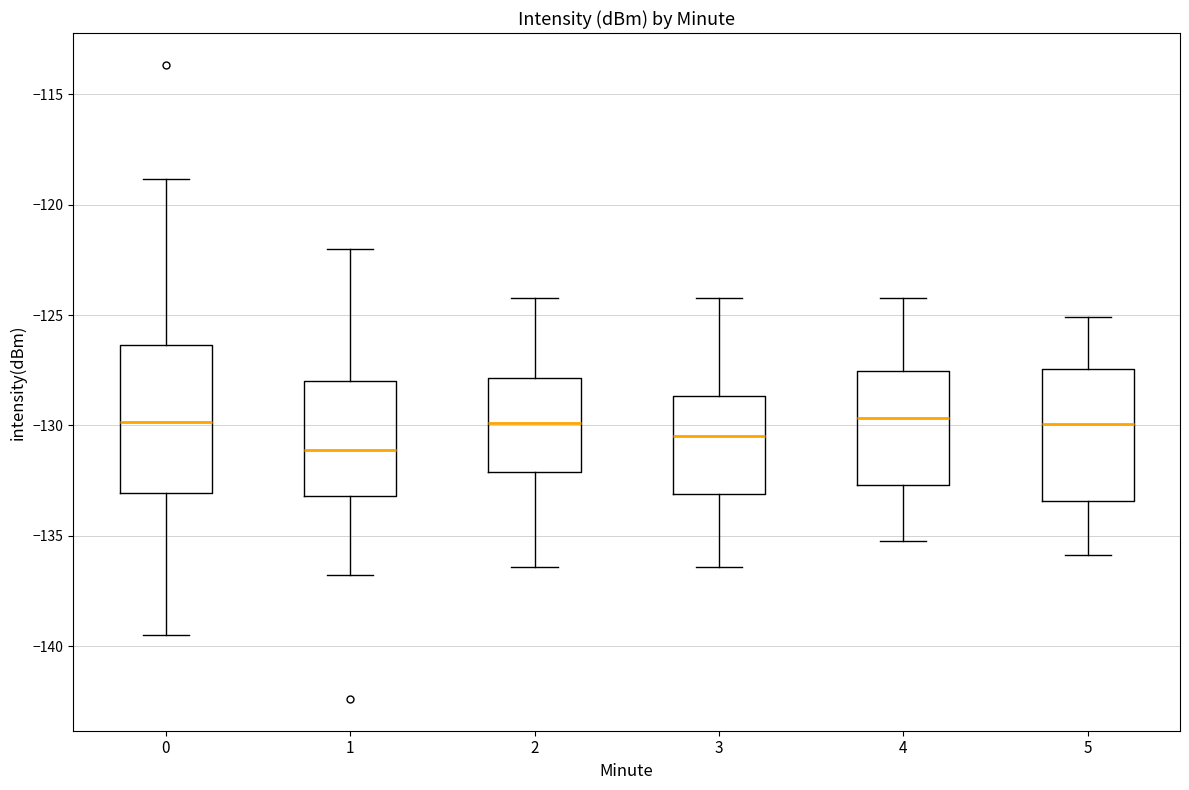

Which box is the tallest, from its lower edge to its upper edge?

0